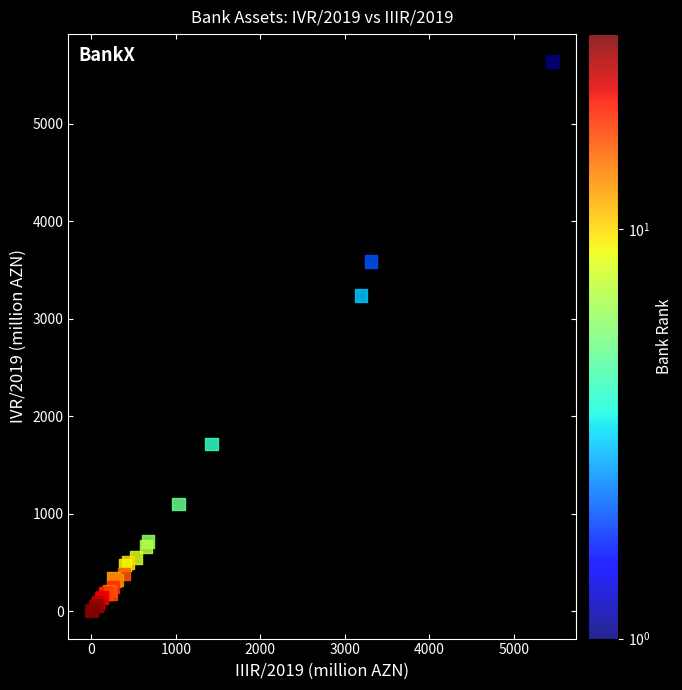

What Y value in the scatter plot is closest to 2817?

3236.0